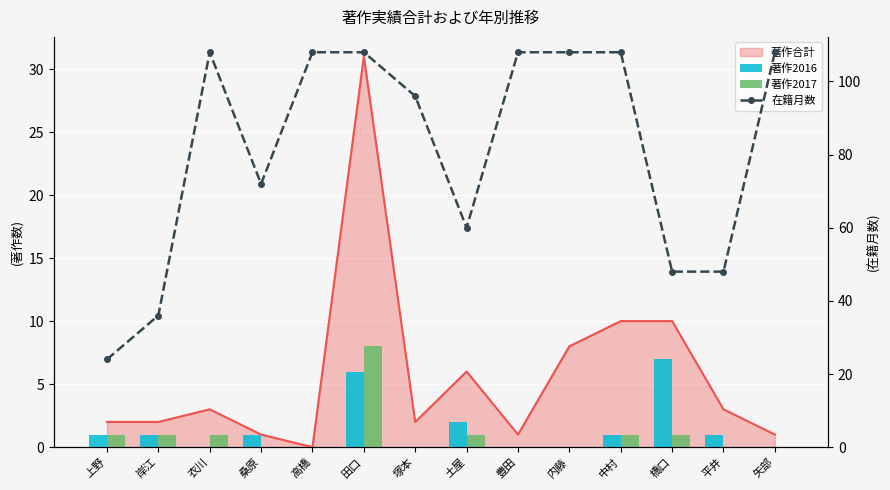

What is the difference between the maximum and second lowest values in the 著作2017 series?

8